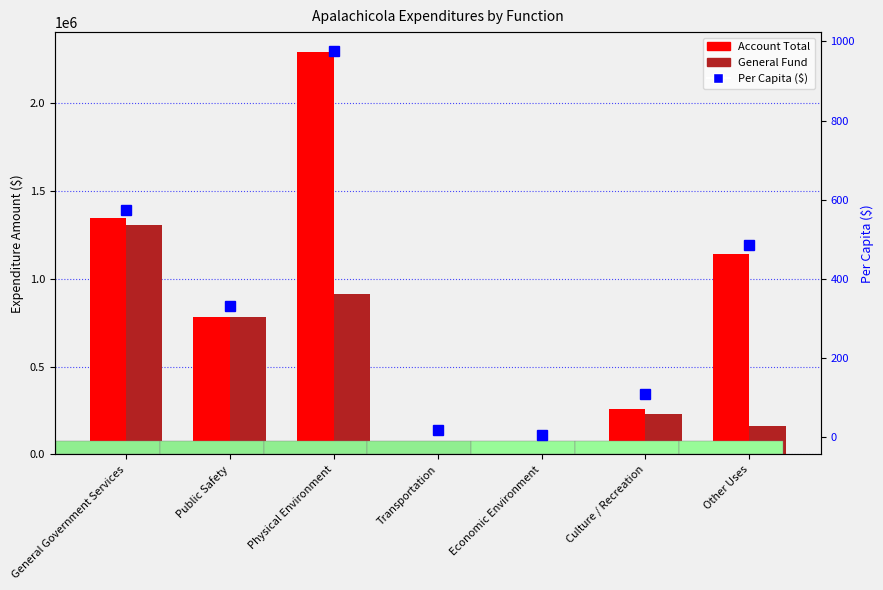

What are all the series names shown in the legend?

Account Total, General Fund, Per Capita ($)